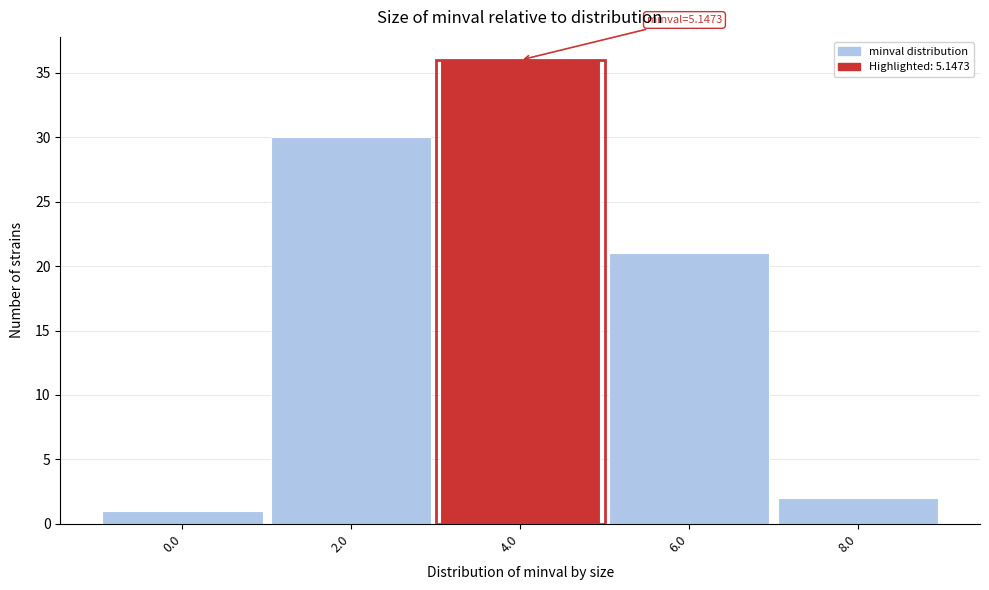

Reading right to left, extract all data points from this chart.

2	21	36	30	1